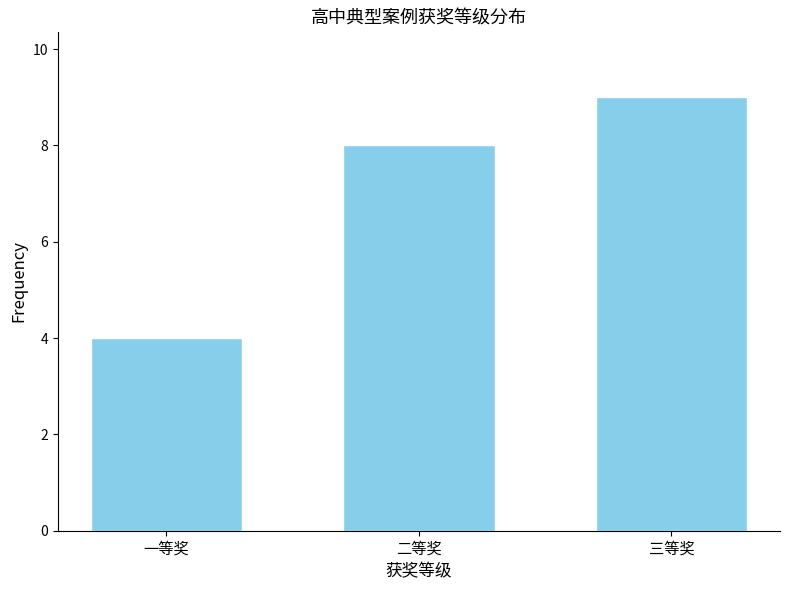

Reading left to right, transcribe all the data shown in this chart.

一等奖=4	二等奖=8	三等奖=9